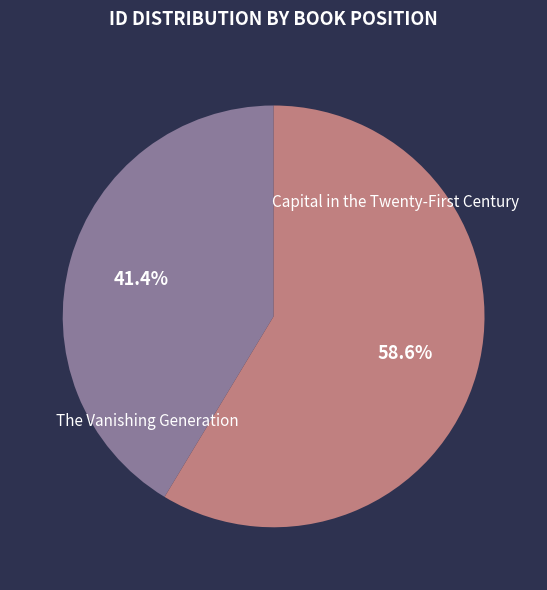

How many slices are in this pie chart?

2